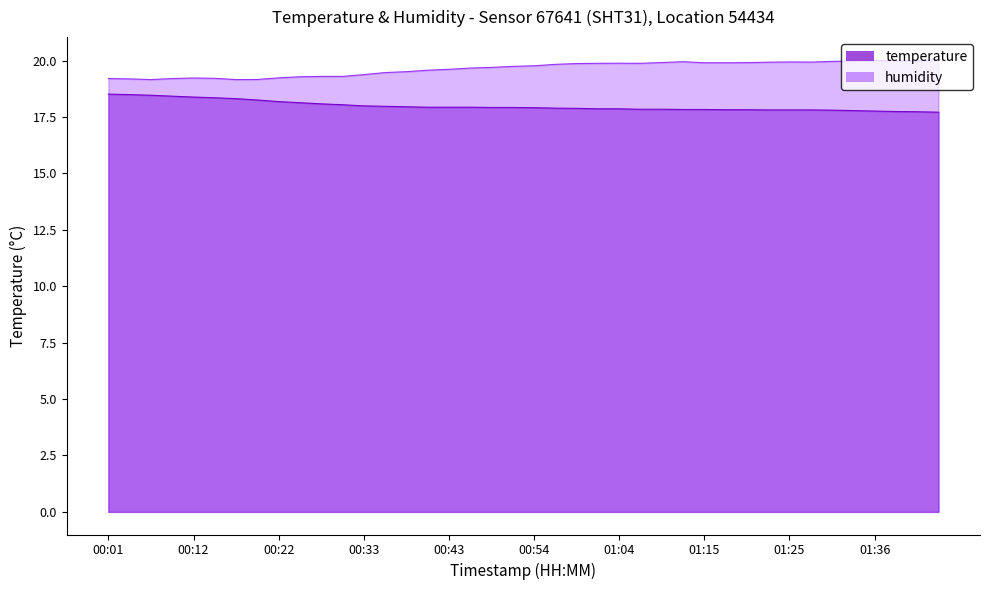

Reading left to right, list all the values displayed in this chart.

temperature: 18.5	18.5	18.5	18.4	18.4	18.4	18.3	18.2	18.2	18.1	18.1	18.0	18.0	18.0	17.9	17.9	17.9	17.9	17.9	17.9	17.9	17.9	17.9	17.9	17.9	17.8	17.8	17.8	17.8	17.8	17.8	17.8	17.8	17.8	17.8	17.8	17.8	17.7	17.7	17.7
humidity: 19.2	19.2	19.2	19.2	19.2	19.2	19.2	19.2	19.2	19.3	19.3	19.3	19.4	19.5	19.5	19.6	19.6	19.7	19.7	19.7	19.8	19.8	19.9	19.9	19.9	19.9	19.9	19.9	19.9	19.9	19.9	19.9	19.9	19.9	20.0	20.0	20.0	20.0	20.0	20.0